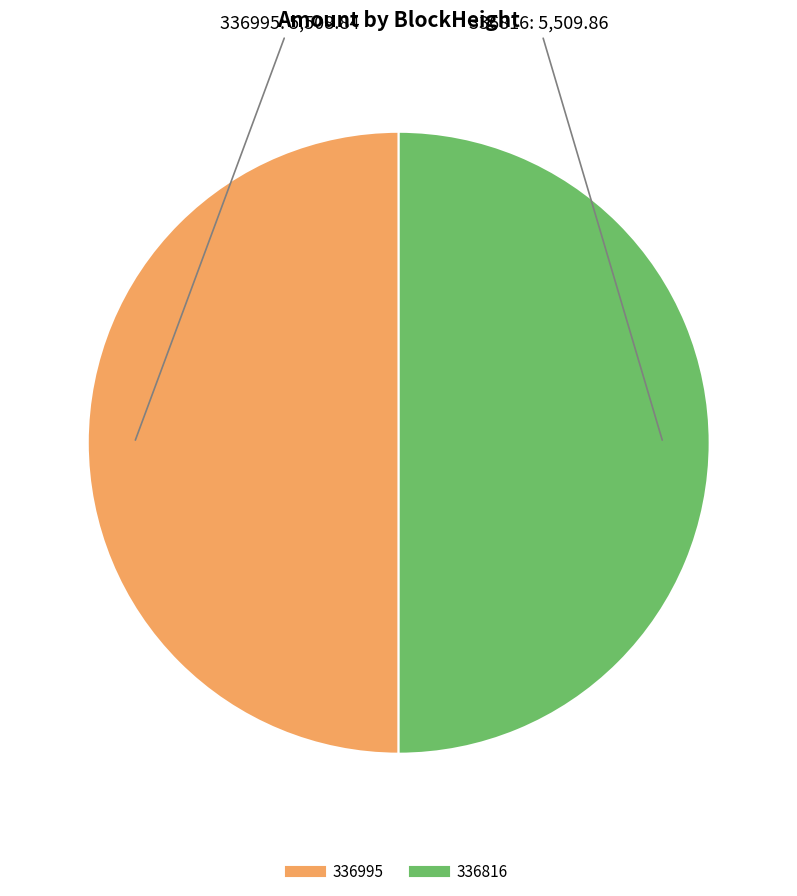

Is the sum of 336995 and 336816 greater than half?

Yes